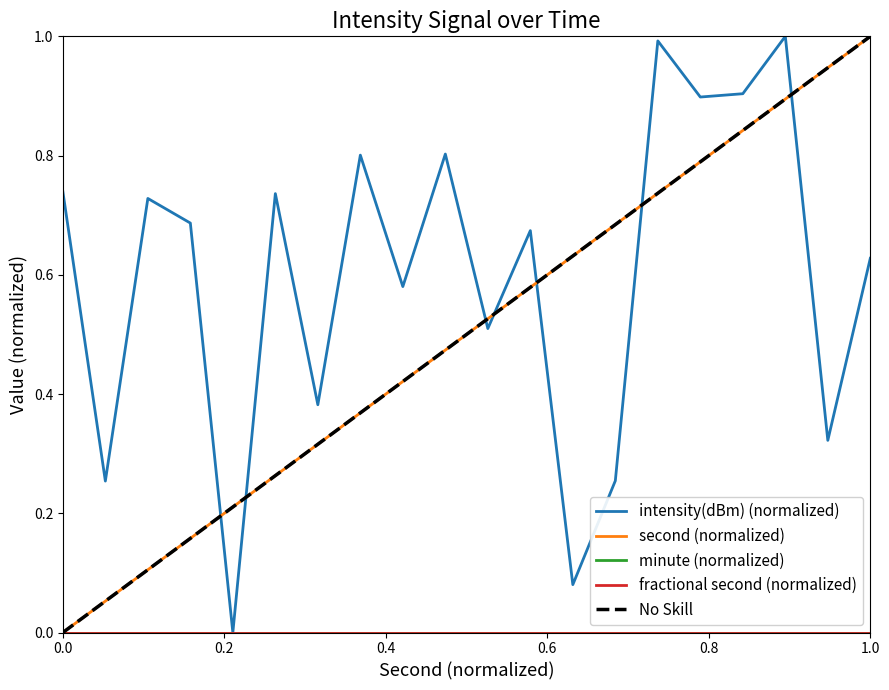

How many times do intensity(dBm) and second cross each other?

7